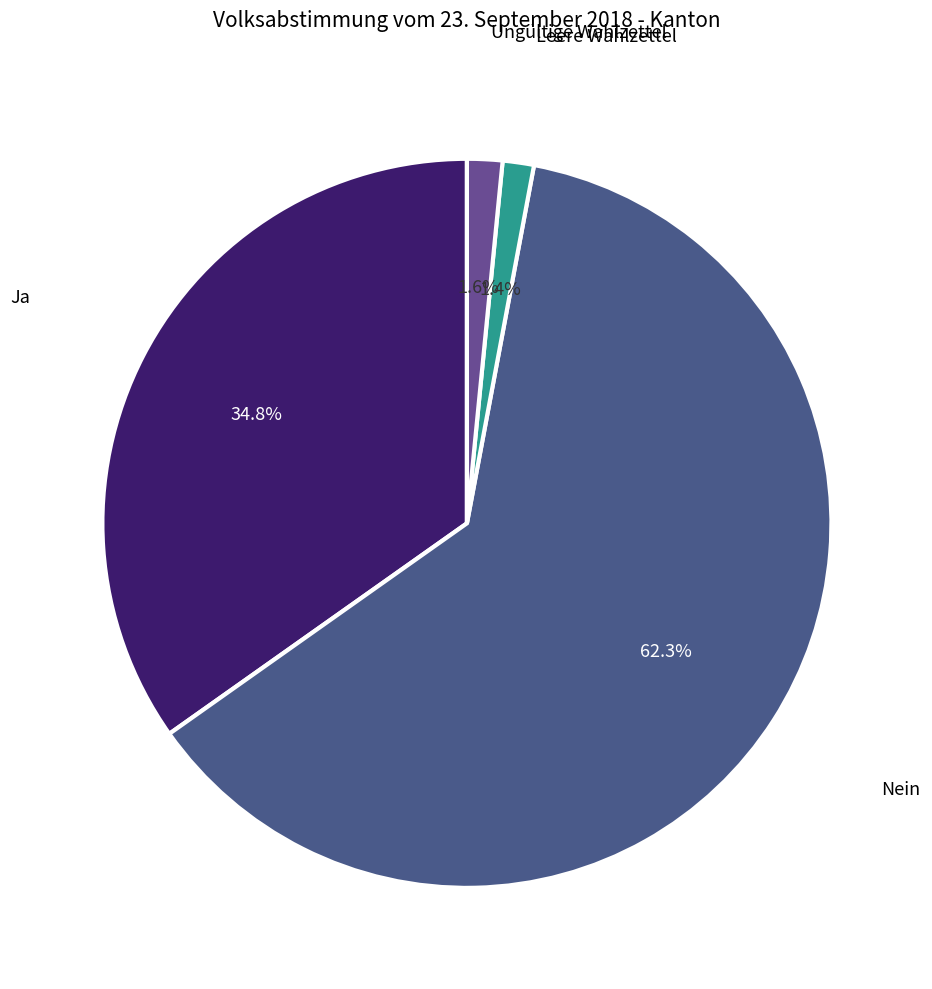

What percentage is NOT represented by Ungültige Wahlzettel?

98.4%